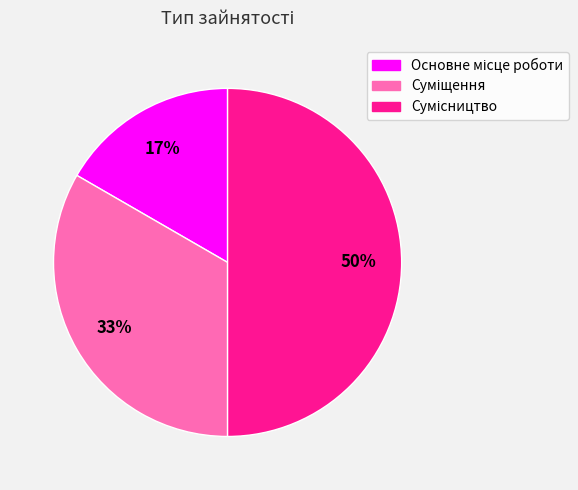

How many slices are in this pie chart?

3